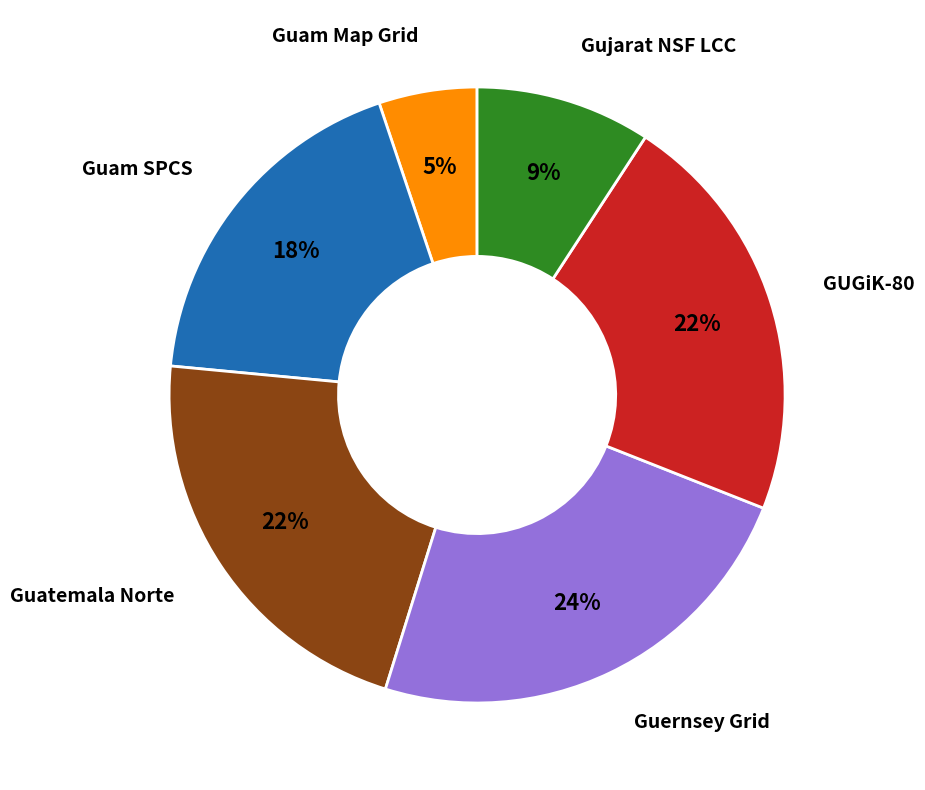

Combined, do Guam Map Grid and Guam SPCS account for over 50%?

No